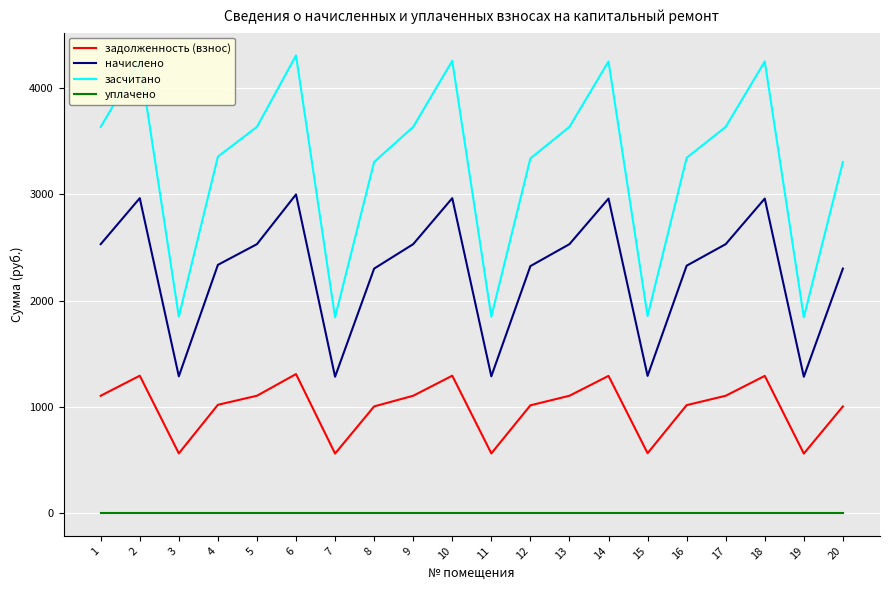

True or false: начислено has a value of 2960.1 at 14.

True